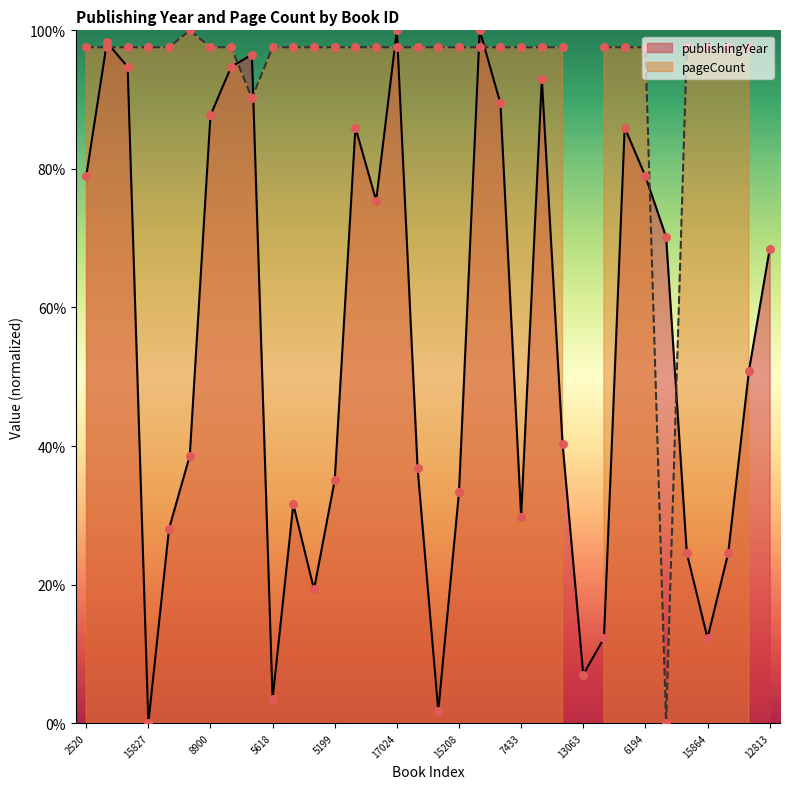

What is the change in value from 15827 to 3512?

+36.8